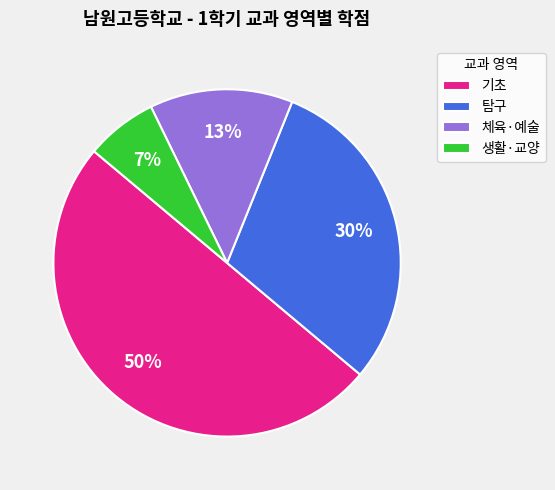

Is 생활·교양 the majority of the pie?

No